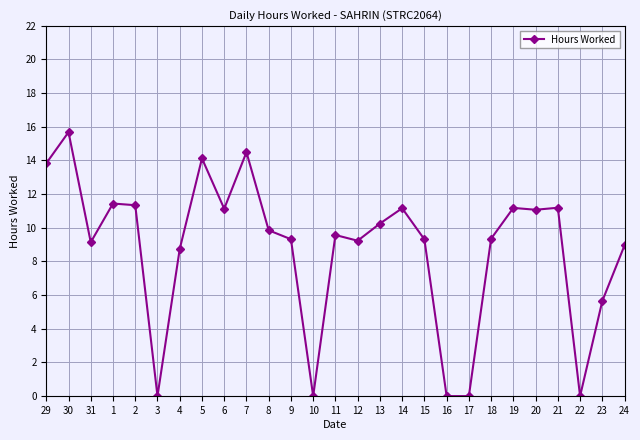

The value at 17 is -10.7. True or false?

False